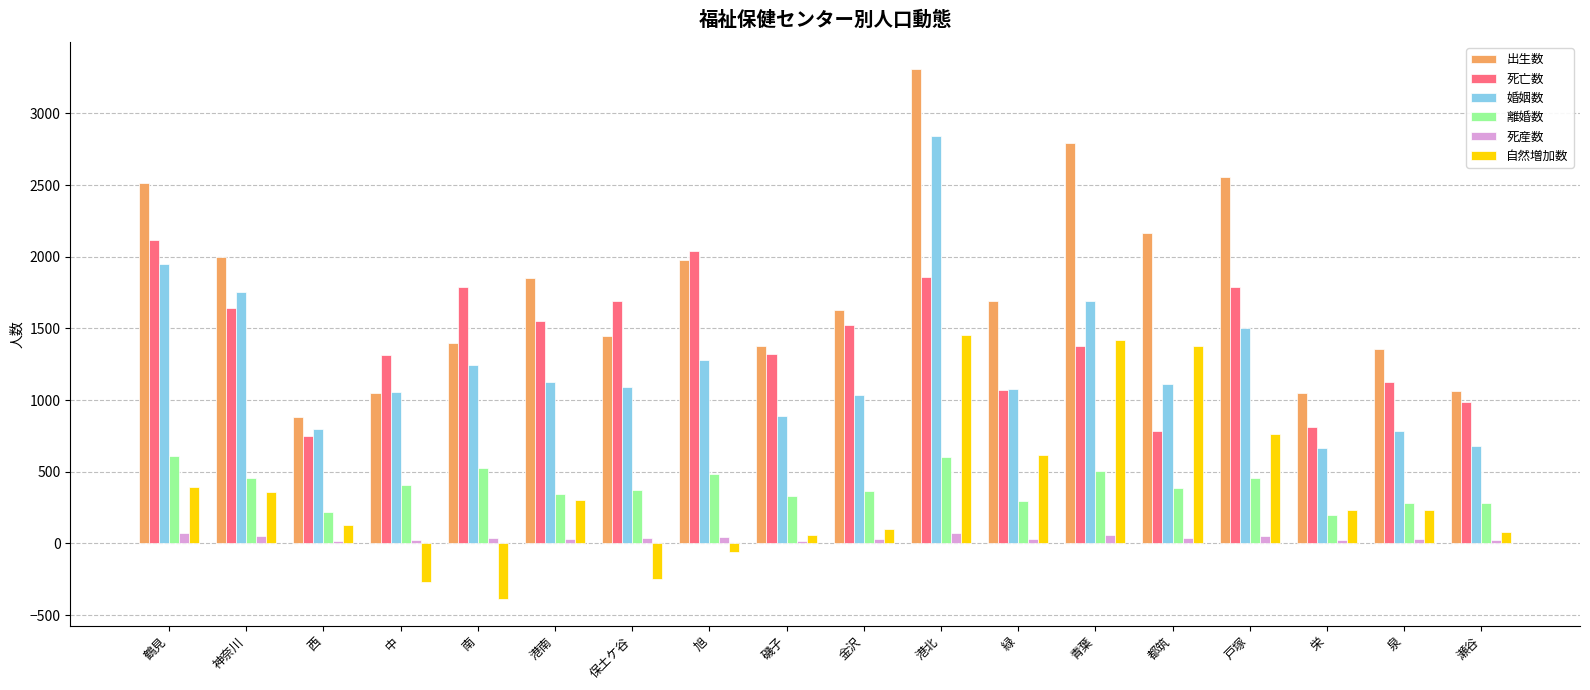

List the series in order of their peak value, lowest first.

死産数, 離婚数, 自然増加数, 死亡数, 婚姻数, 出生数